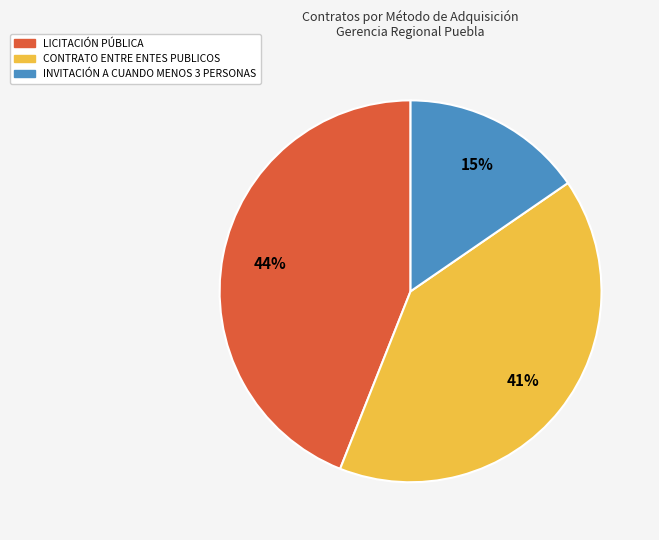

Which category has the biggest portion of the pie?

LICITACIÓN PÚBLICA